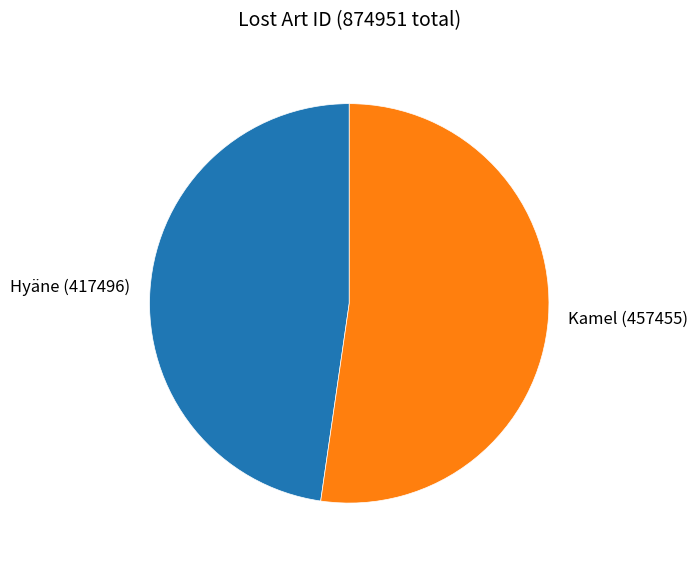

Between Hyäne (417496) and Kamel (457455), which is larger?

Kamel (457455)